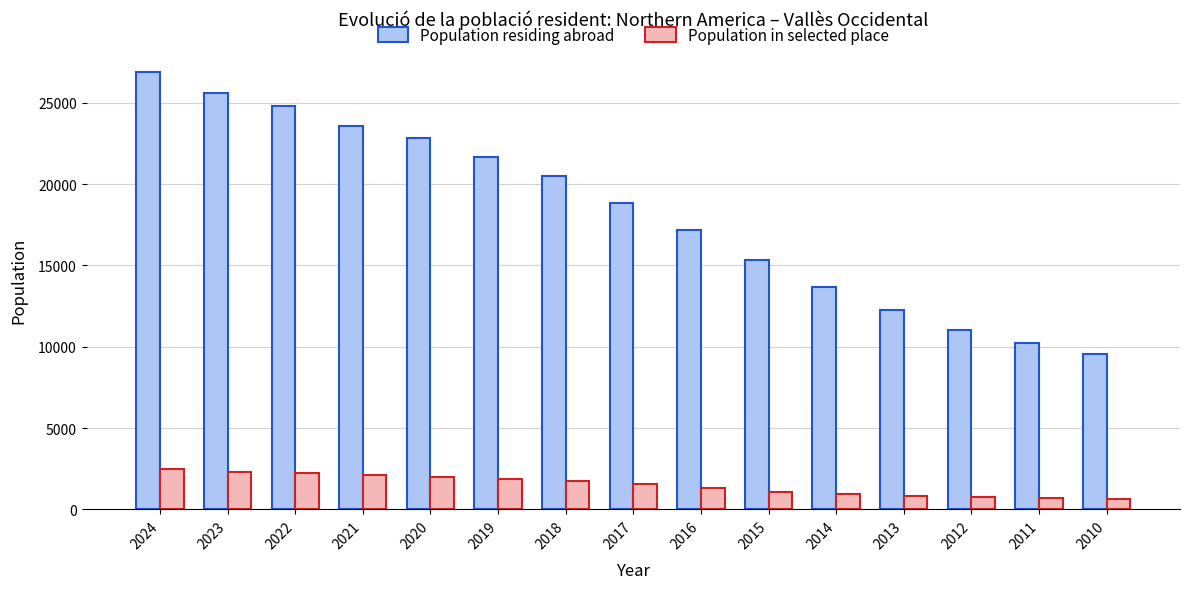

At 2012, list the series in order from smallest to largest.

Population in selected place, Population residing abroad